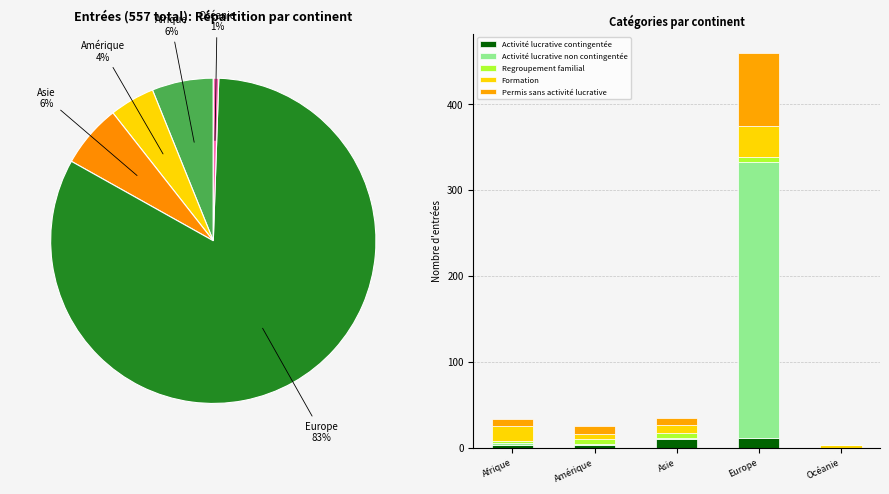

What is the highest value of the Activité lucrative contingentée series?

12